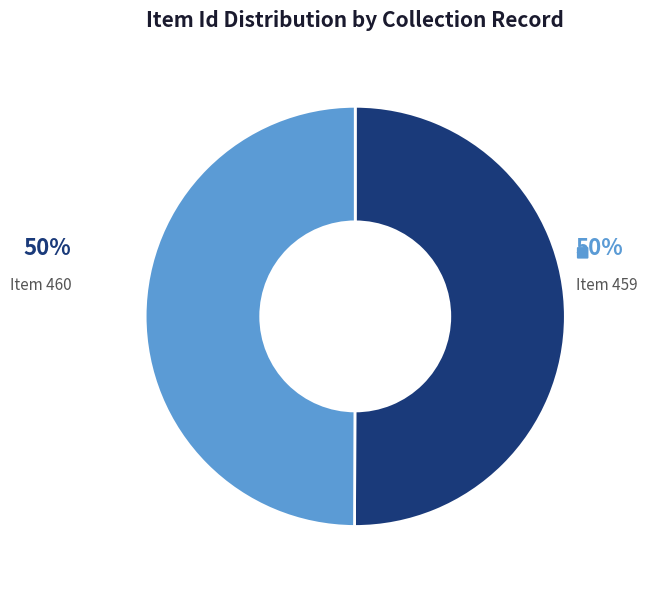

What is the largest slice in the pie chart?

Item 460